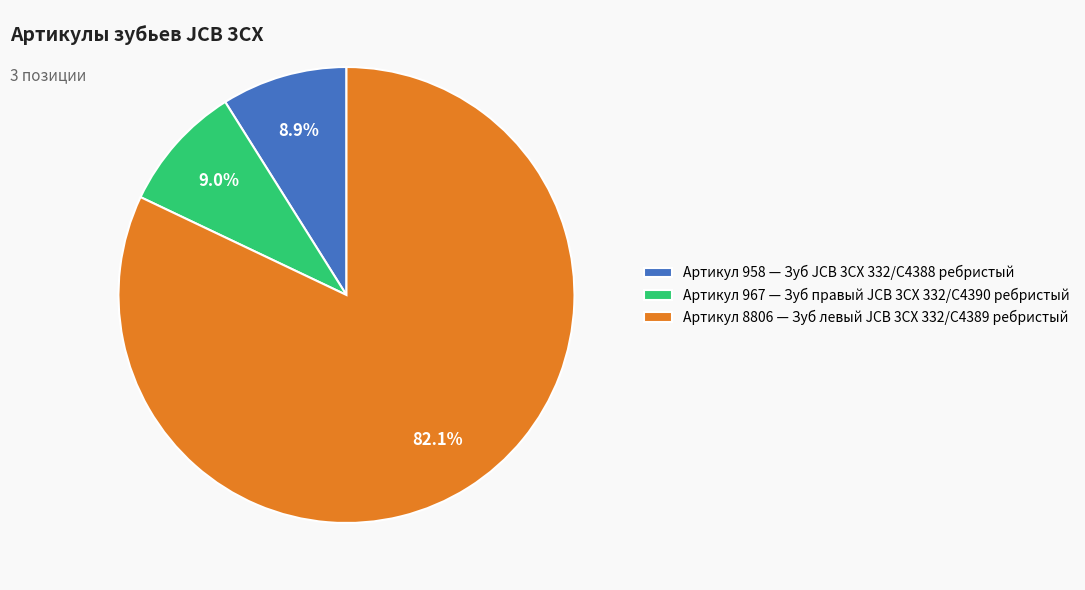

What percentage is NOT represented by Артикул 8806 — Зуб левый JCB 3CX 332/C4389 ребристый?

17.9%